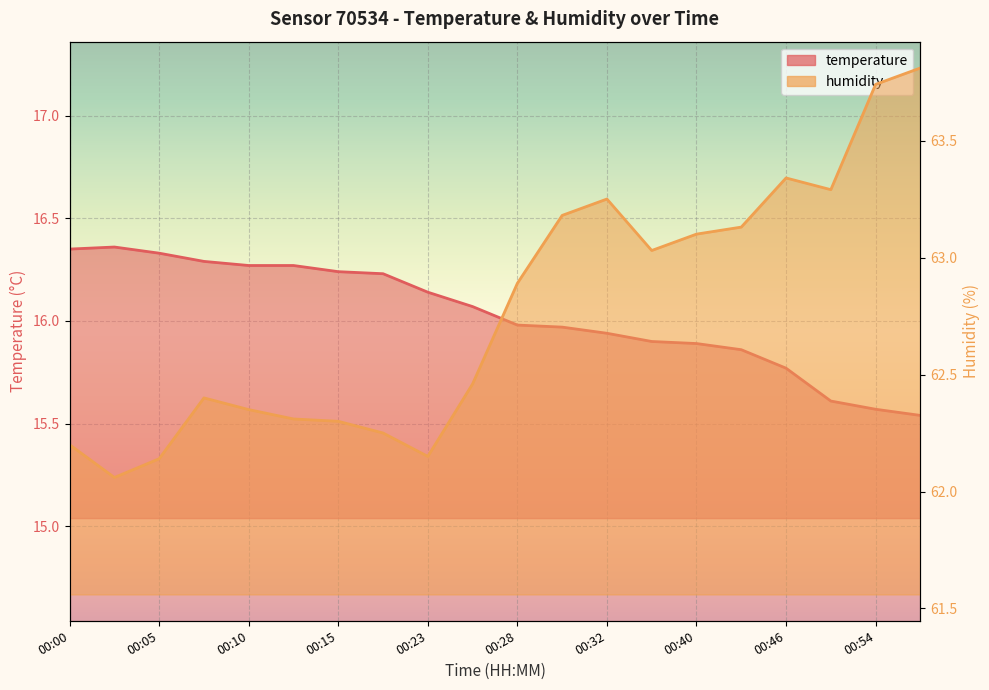

True or false: humidity has more than 2 points higher than both neighbors.

True